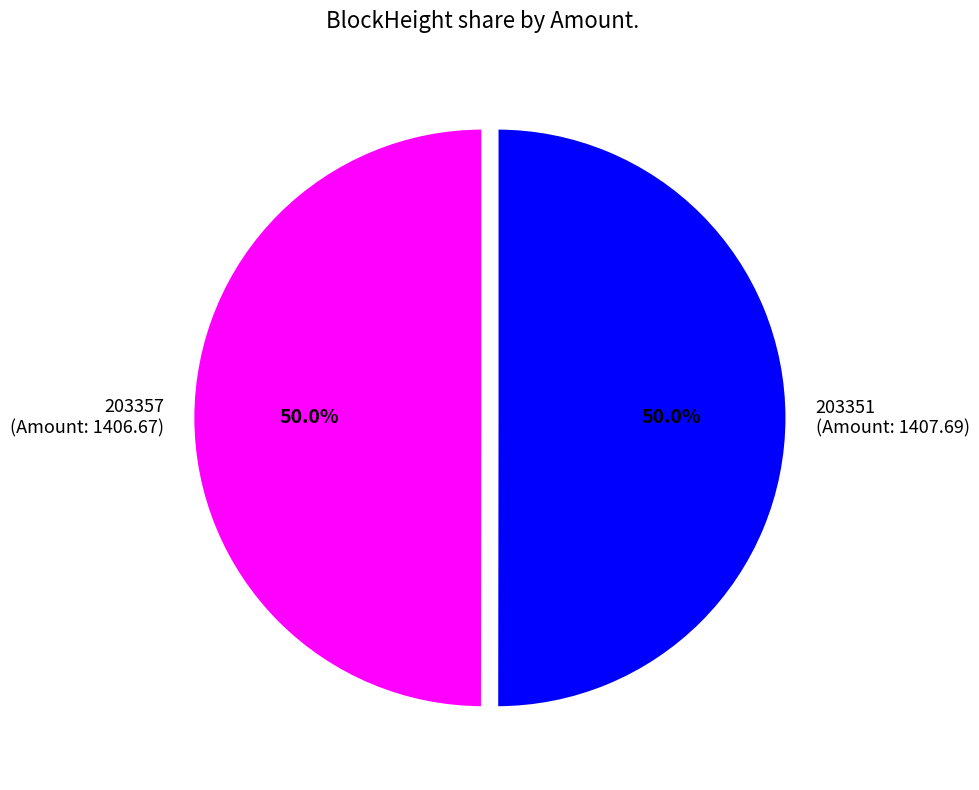

What is the total percentage of 203357 (Amount: 1406.67) and 203351 (Amount: 1407.69)?

100.0%